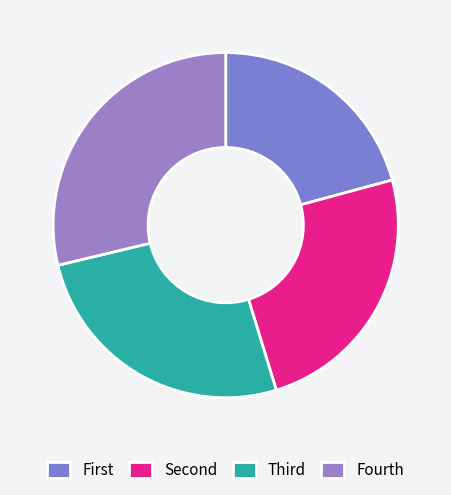

How many slices are in this pie chart?

4